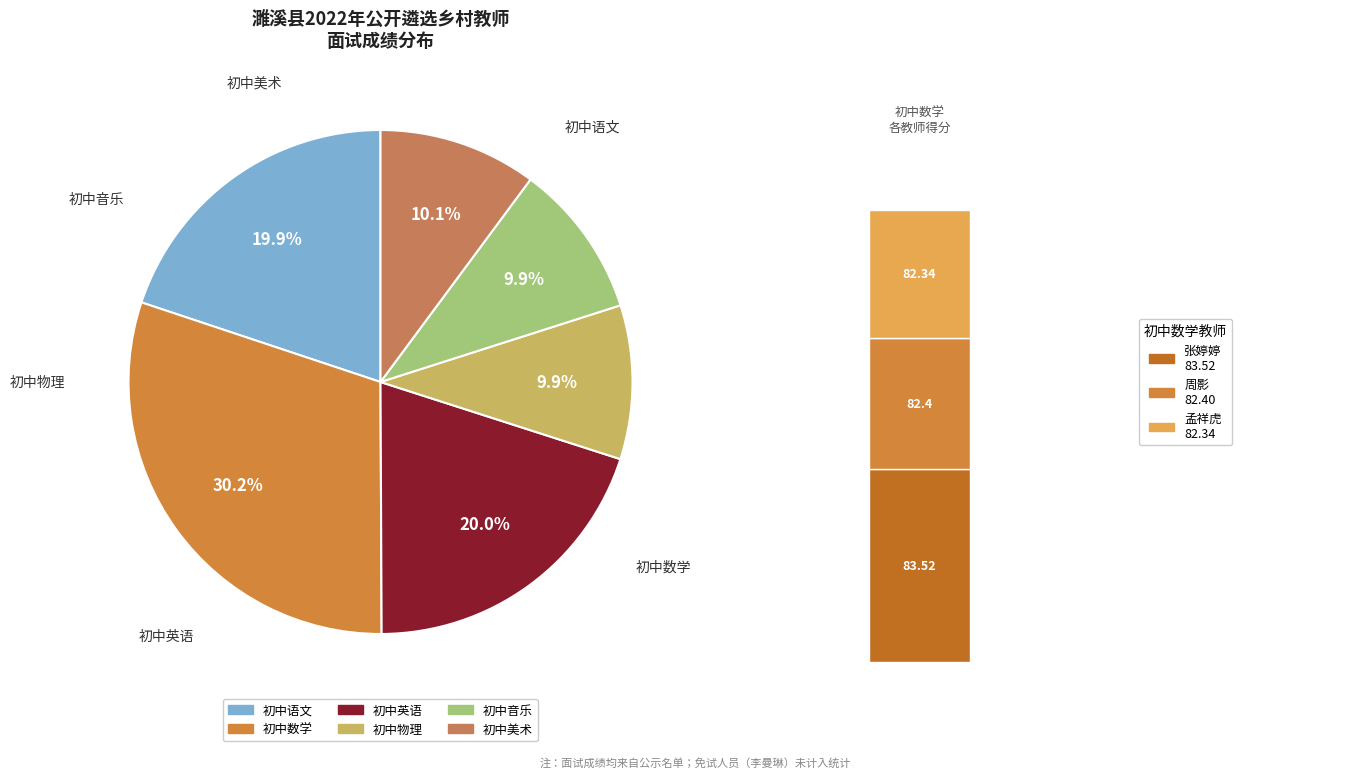

Is 初中语文(侯苗苗) the majority of the pie?

No